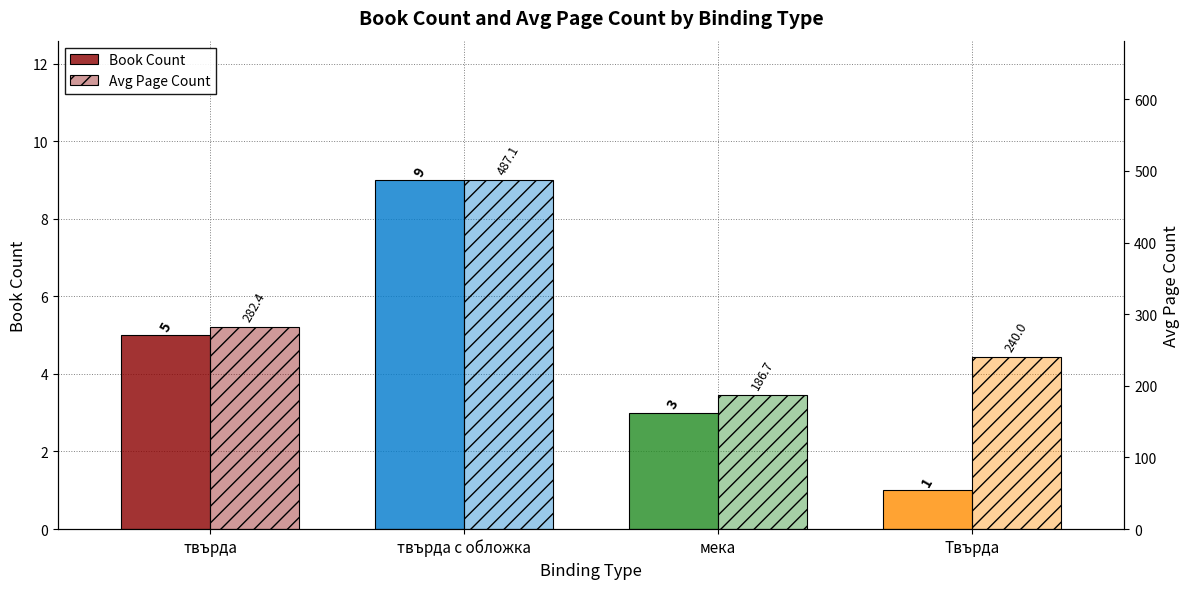

Count the number of data series in this chart.

2